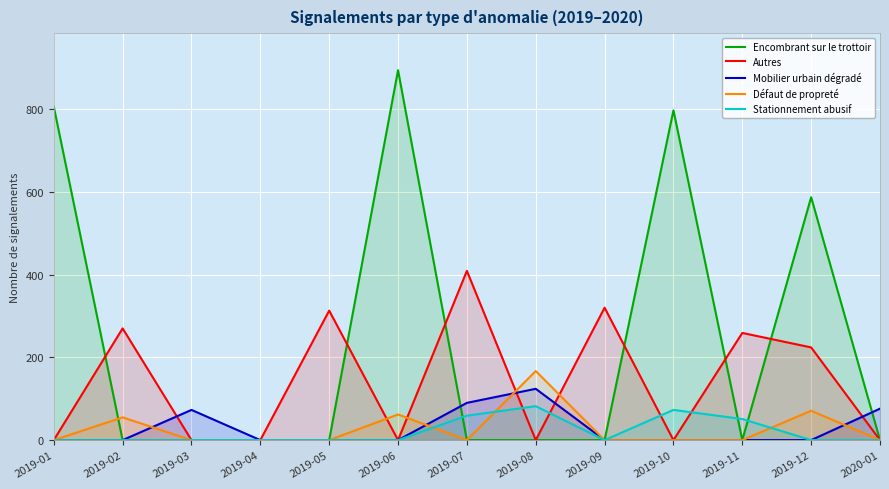

List the labels in order of Encombrant sur le trottoir value, smallest first.

2019-02, 2019-03, 2019-04, 2019-05, 2019-07, 2019-08, 2019-09, 2019-11, 2020-01, 2019-12, 2019-10, 2019-01, 2019-06